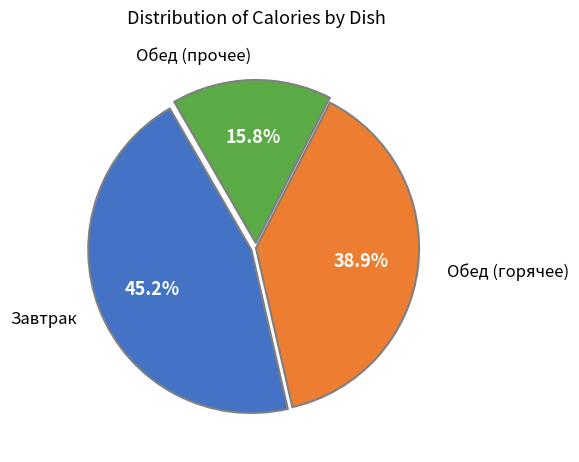

How many segments does this pie chart have?

3